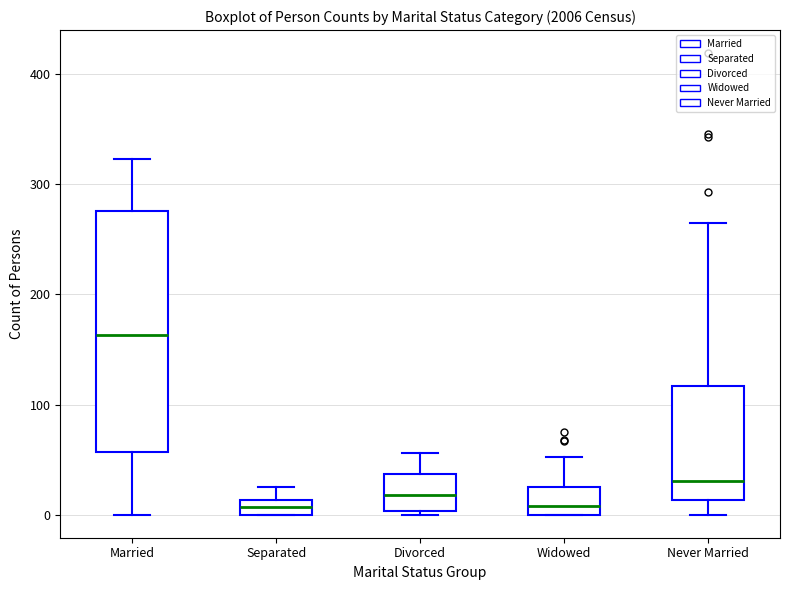

Which box's median line is the highest?

Married